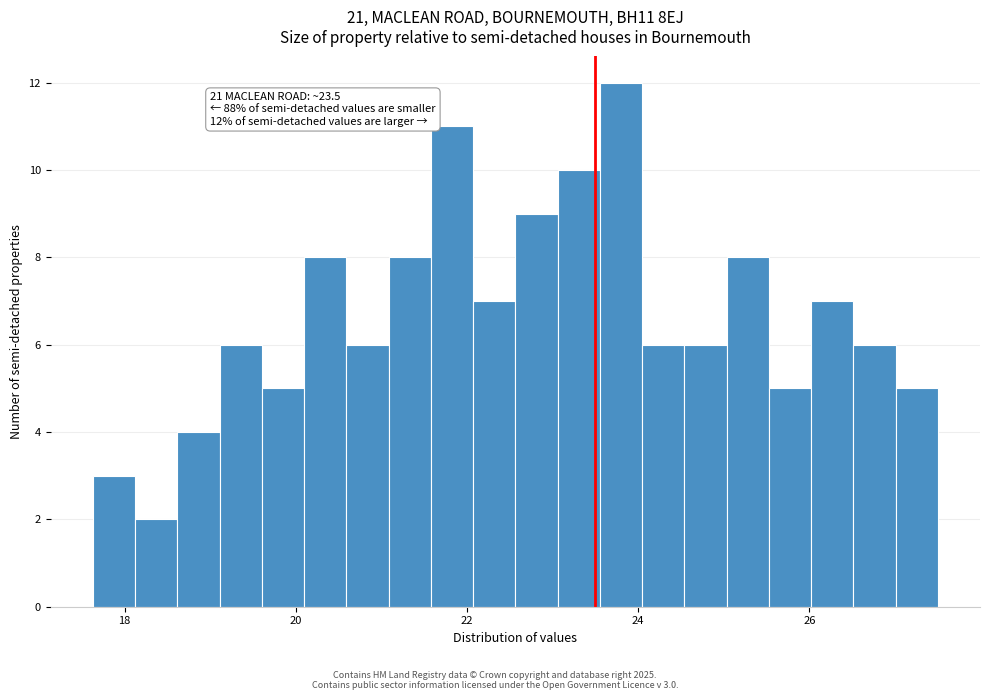

Read against the x-axis, roughly where is the centre of the tallest bar?

23.8